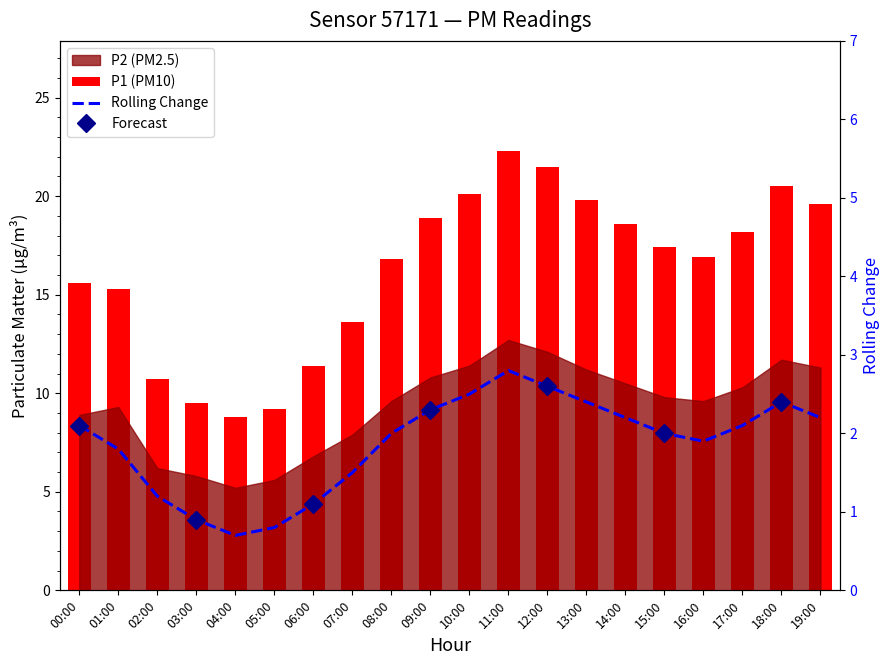

At how many categories does at least one series exceed 1?

20